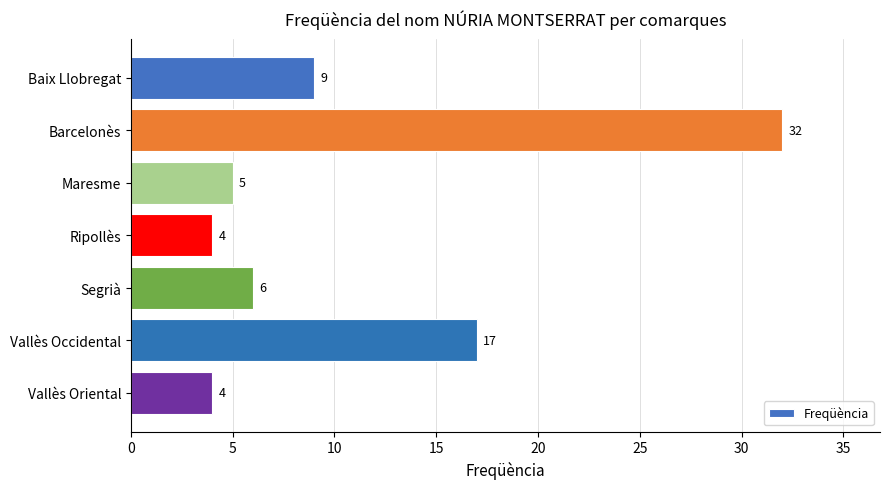

What is the sum of the values at Ripollès and Baix Llobregat?

13